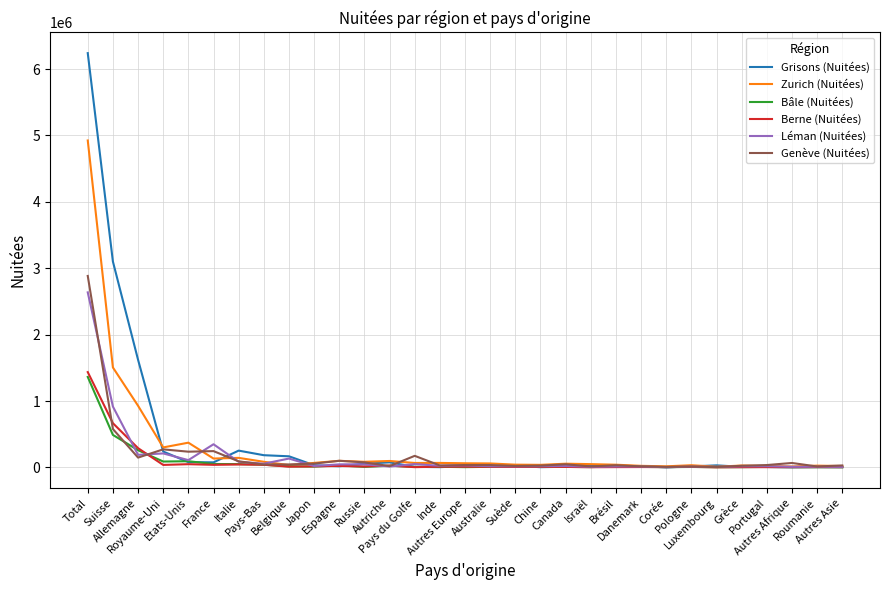

Between Total and Japon, which series saw the biggest shift?

Grisons (Nuitées)